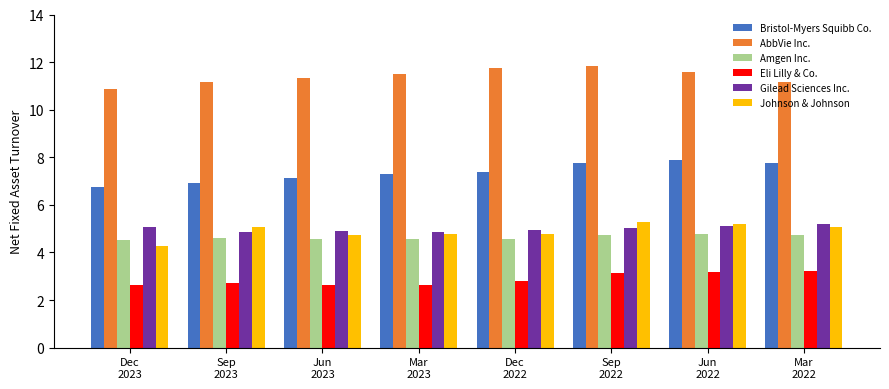

Is it true that AbbVie Inc. equals 20.0 at Jun
2022?

False